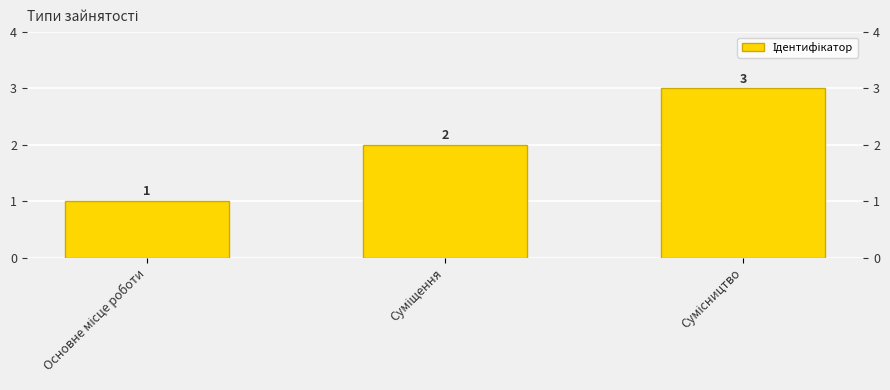

Approximately how many times larger is the value at Суміщення compared to Сумісництво?

0.7